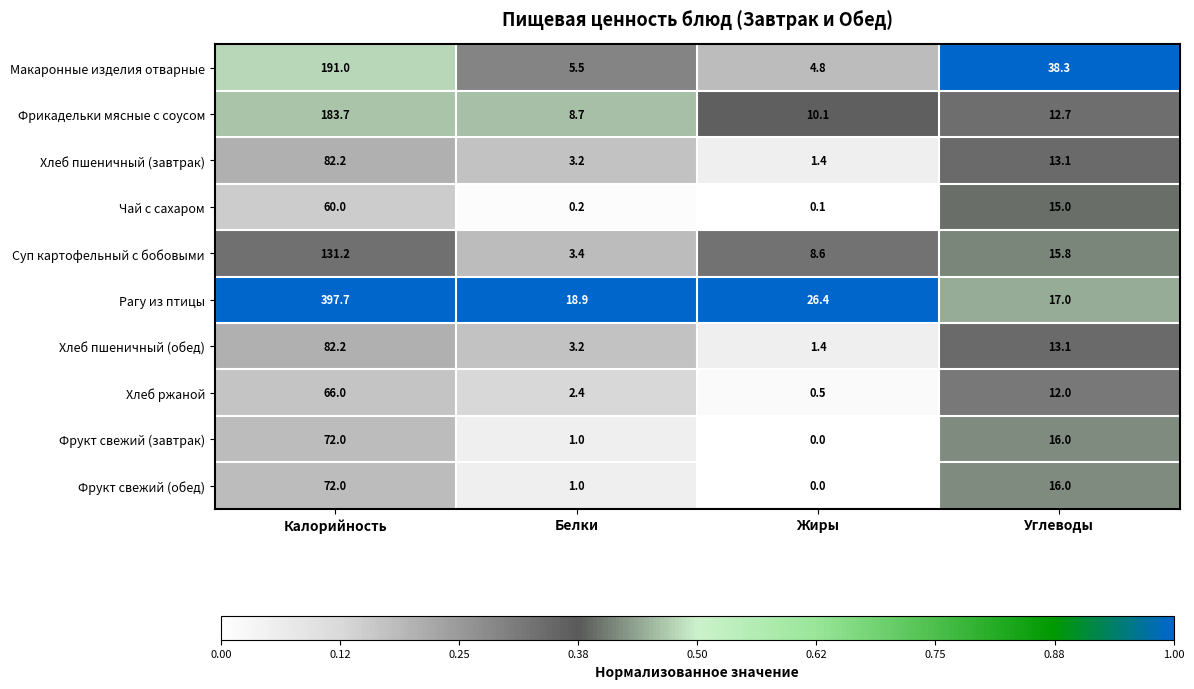

The Суп картофельный с бобовыми series shows 65.5 at Калорийность. True or false?

False